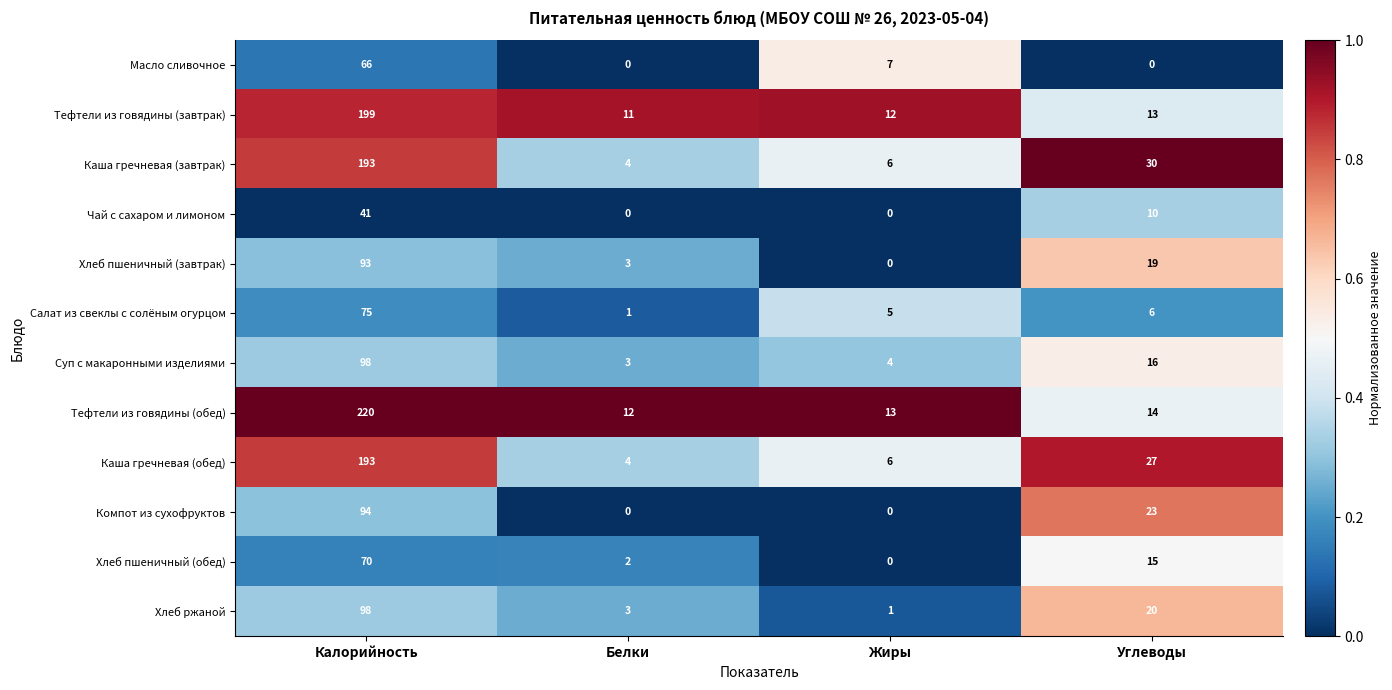

Rank the categories by Хлеб пшеничный (завтрак) value from lowest to highest.

Жиры, Белки, Углеводы, Калорийность